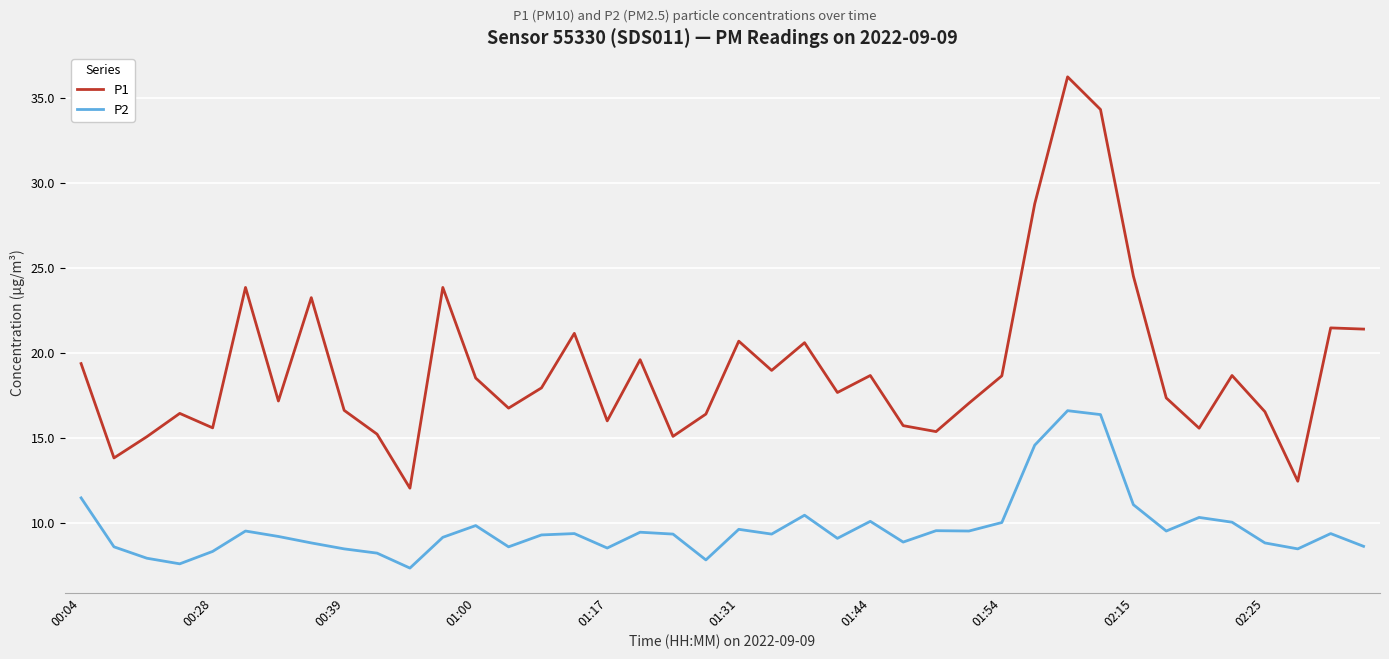

How many interior local valleys does the P1 series have?

12